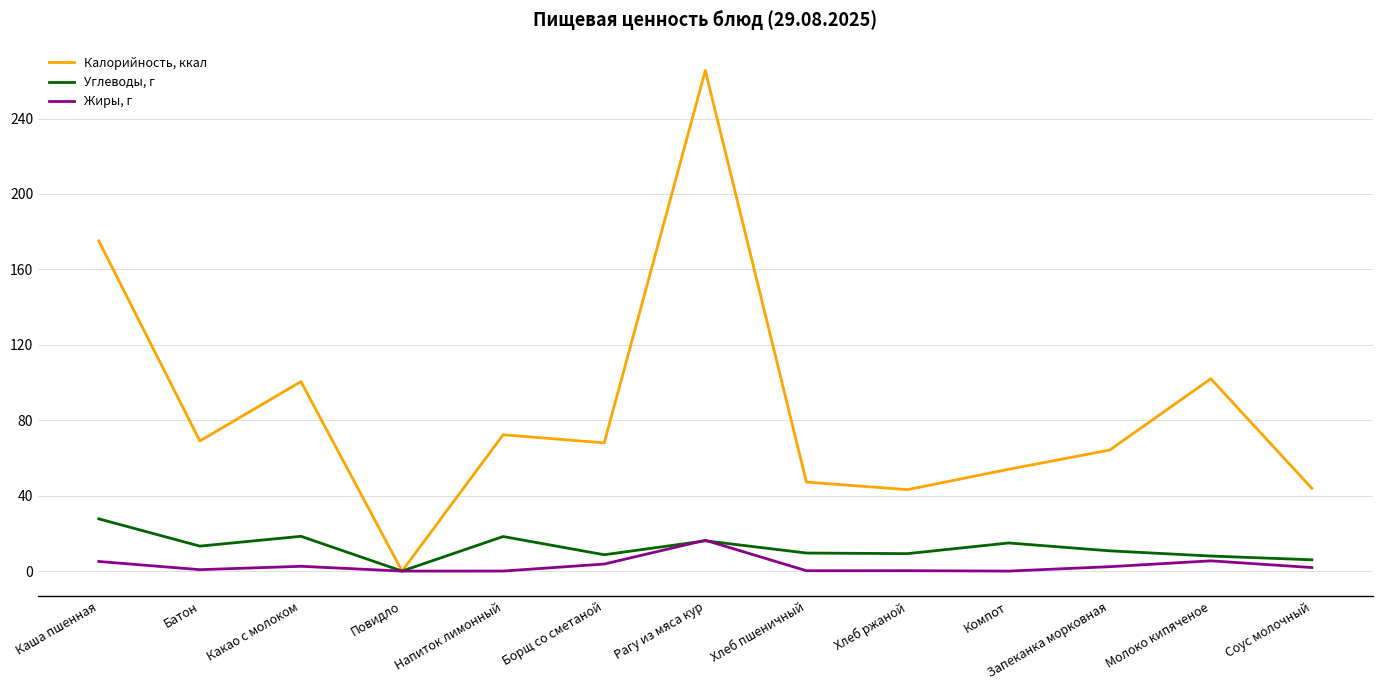

Count the number of data series in this chart.

3